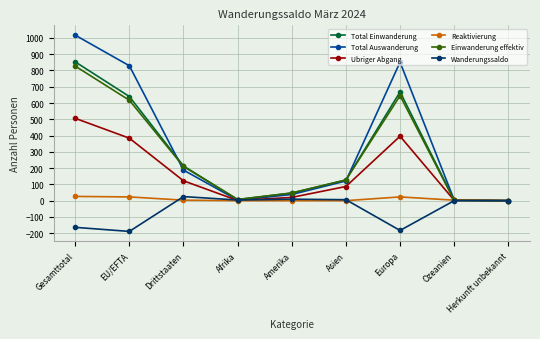

Is it true that Total Einwanderung equals 213 at Drittstaaten?

True